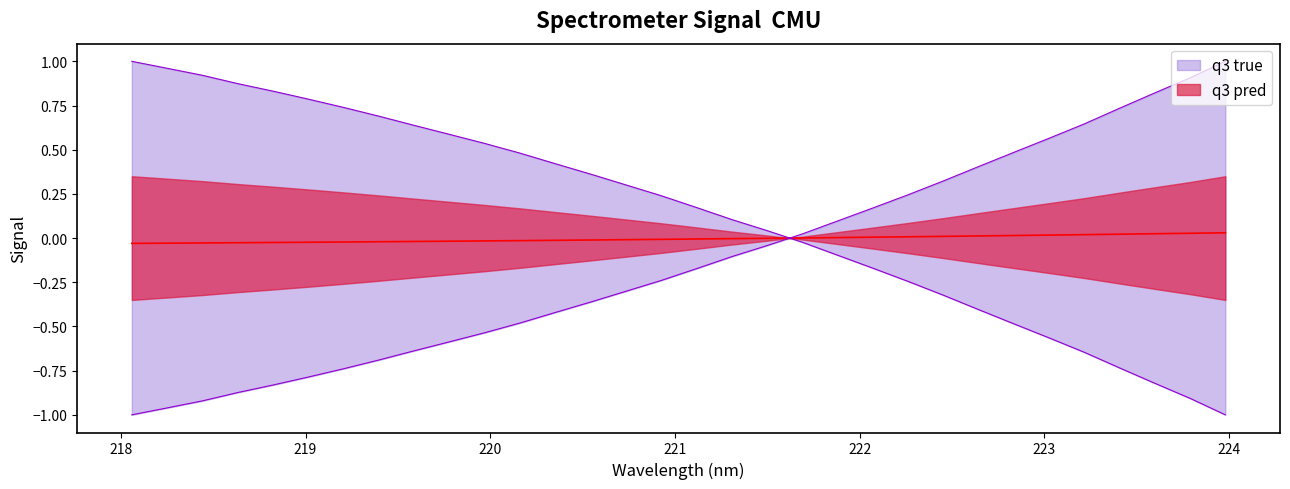

How many values in the x series exceed 0?

13